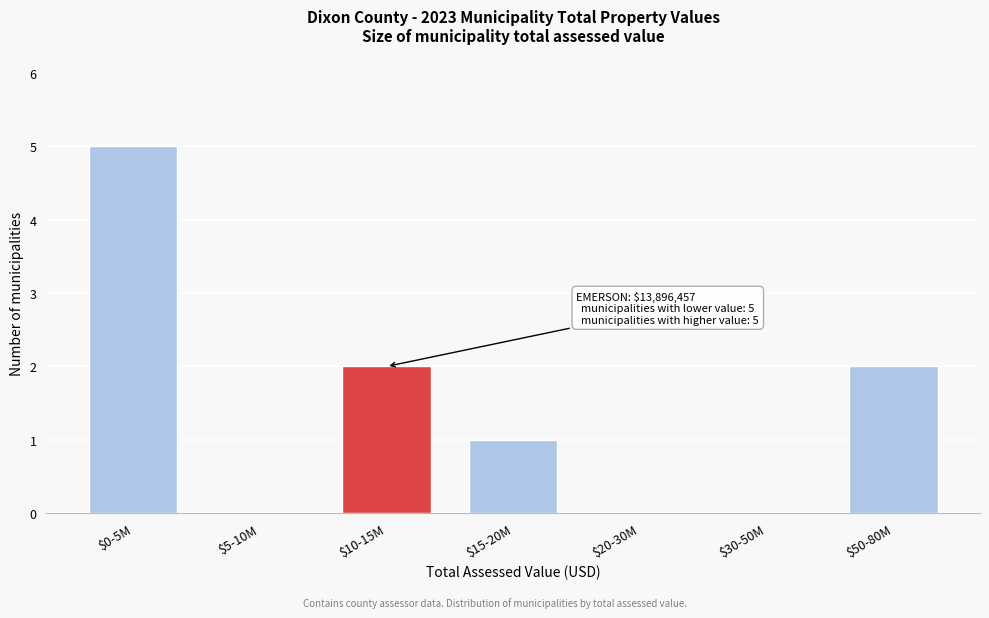

True or false: the data shows 0 at $30-50M.

True